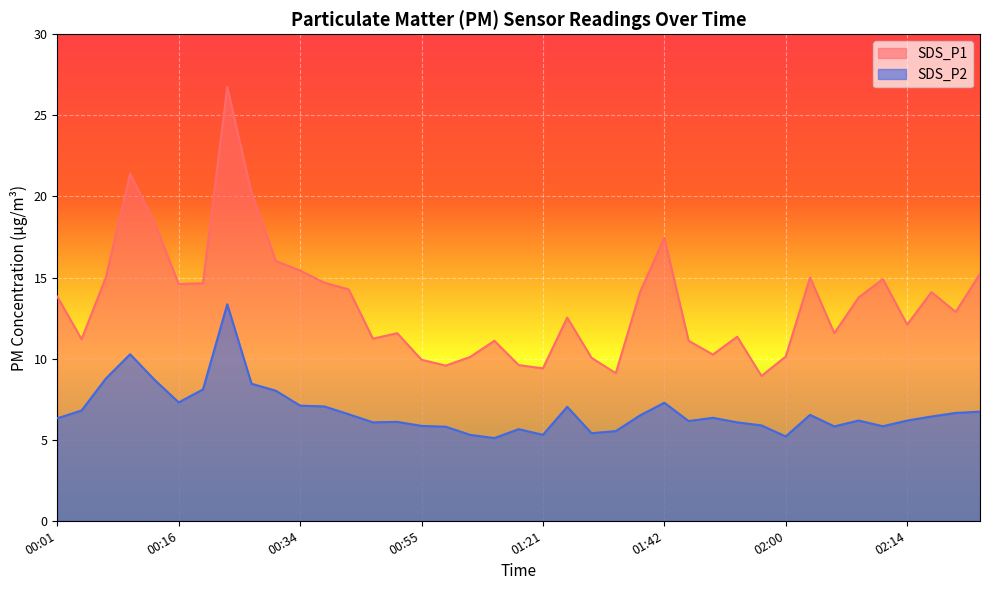

What is the label of the 10th point from the right?

01:57